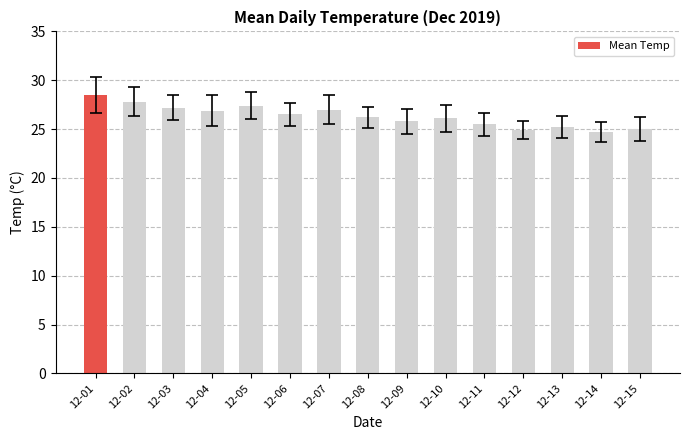

What is the greatest value displayed?

28.5